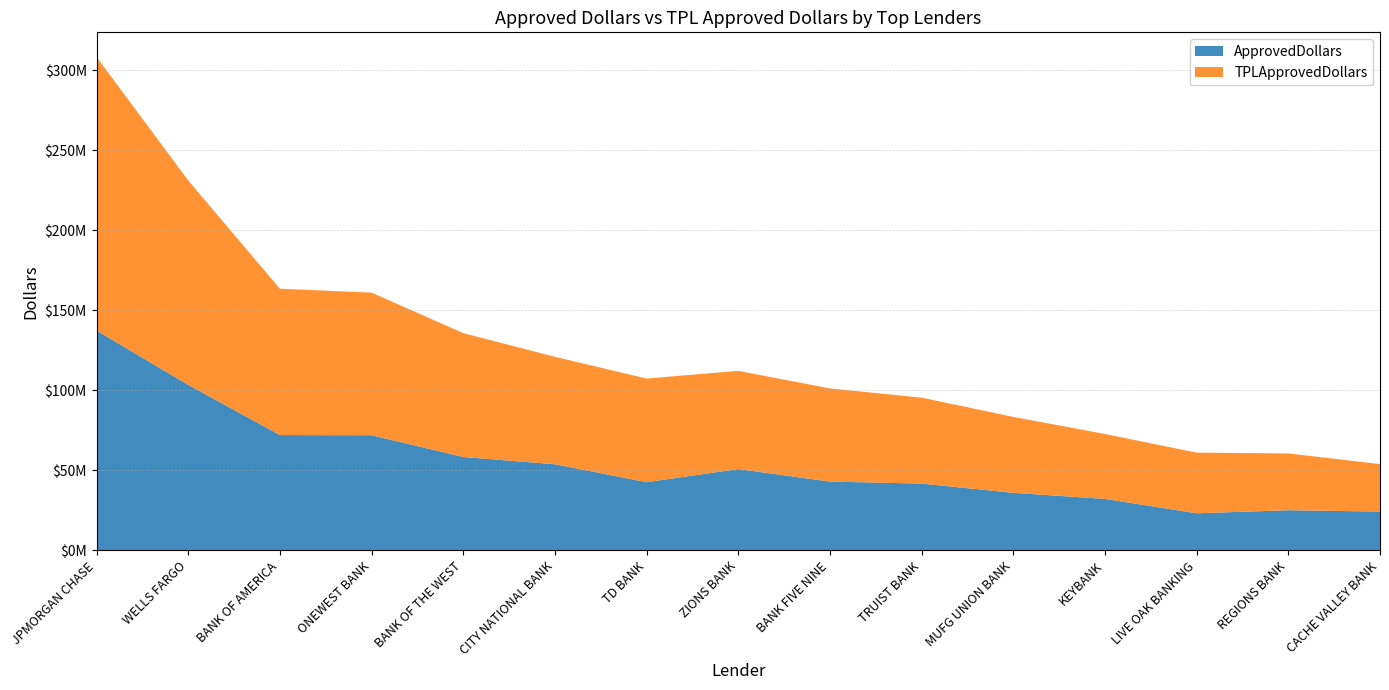

Reading left to right, what are all the values shown in this chart?

ApprovedDollars: 137345000	103415000	72061000	71960000	58344000	53824000	42611000	50815000	42998000	41732000	35973000	32169000	23195000	25077000	24270000
TPLApprovedDollars: 170867423	127668591	91399938	89067000	77378883	67111914	64736560	61342188	58185815	53695250	47411970	40547759	37875433	35496949	29649641